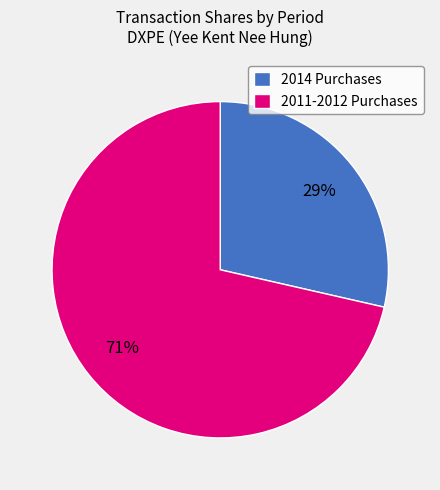

To the nearest percent, what is the average slice percentage?

50%